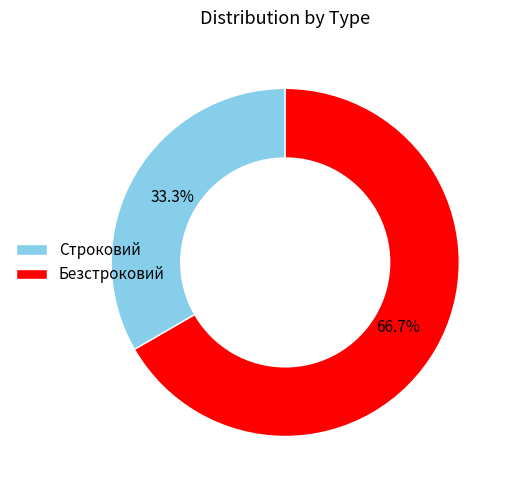

What percentage do Строковий and Безстроковий together represent?

100.0%